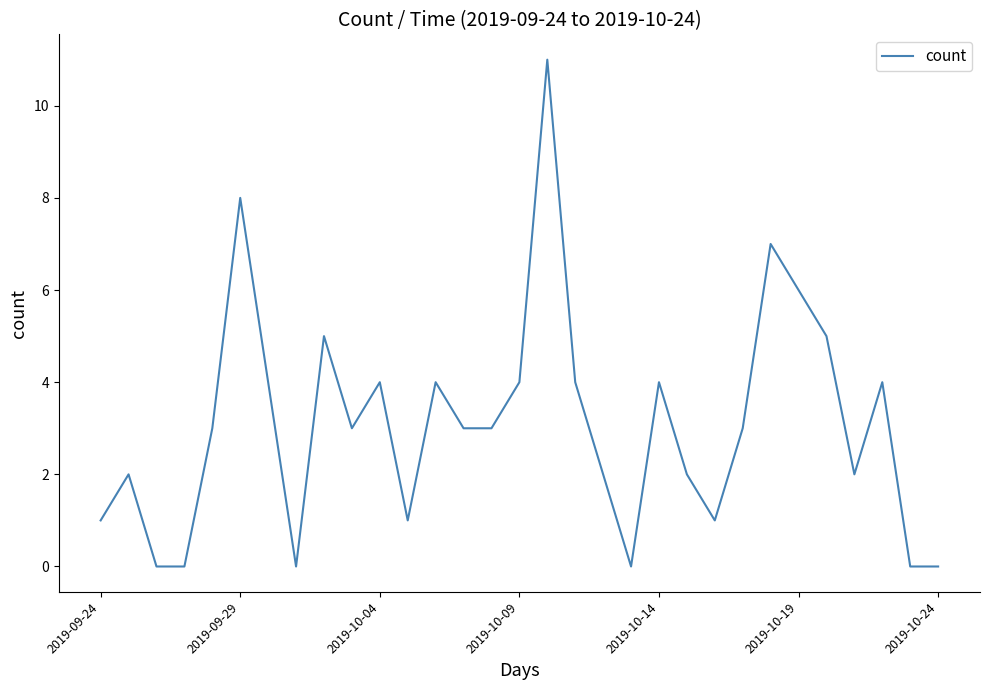

What is the maximum value shown in the chart?

11